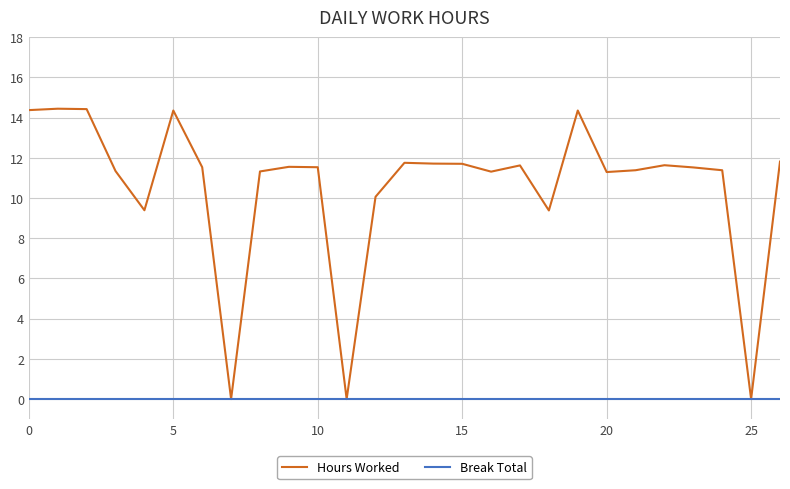

What is the maximum value shown in the chart?

14.4